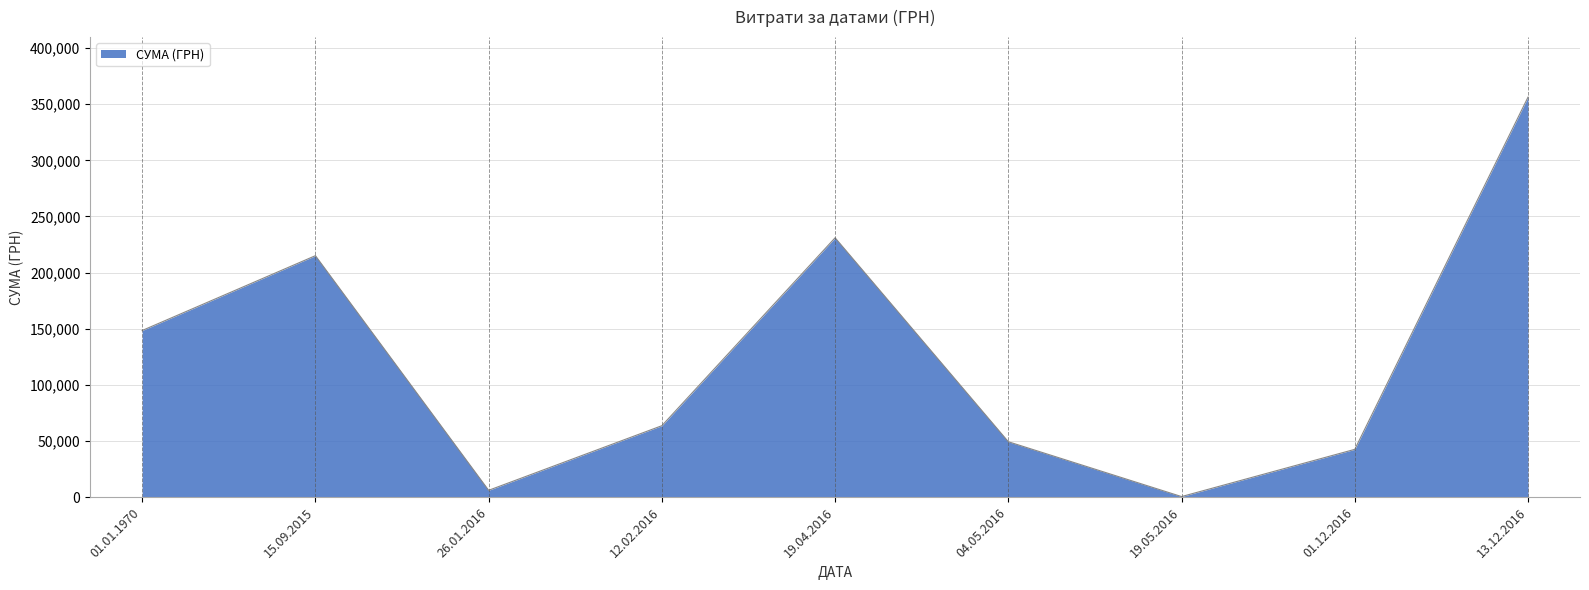

Does the chart display data point markers on the line(s)?

No